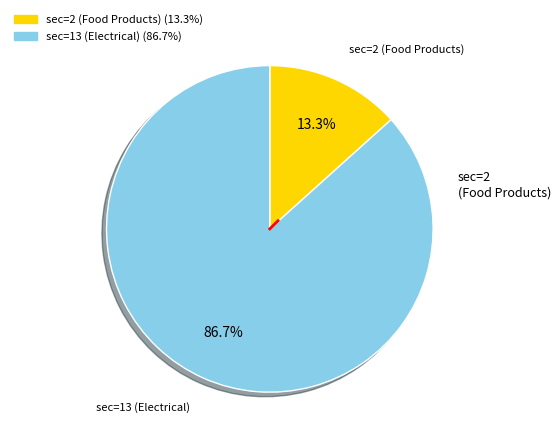

Is it true that sec=2 (Food Products) is 13% of the pie?

True